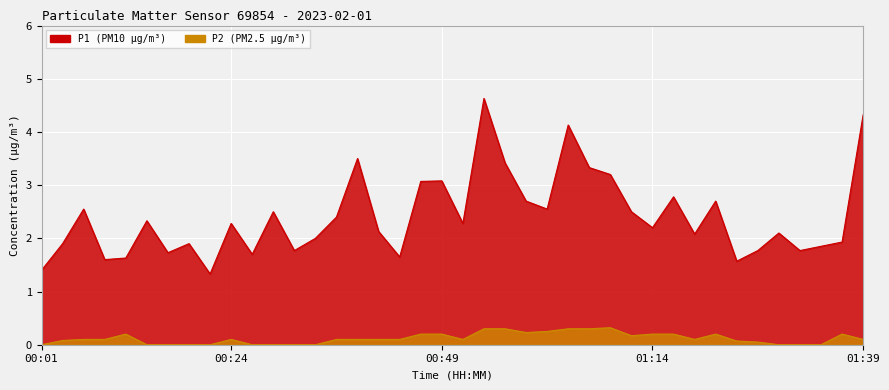

What is the difference between the maximum and second lowest values in the P2 series?

0.3